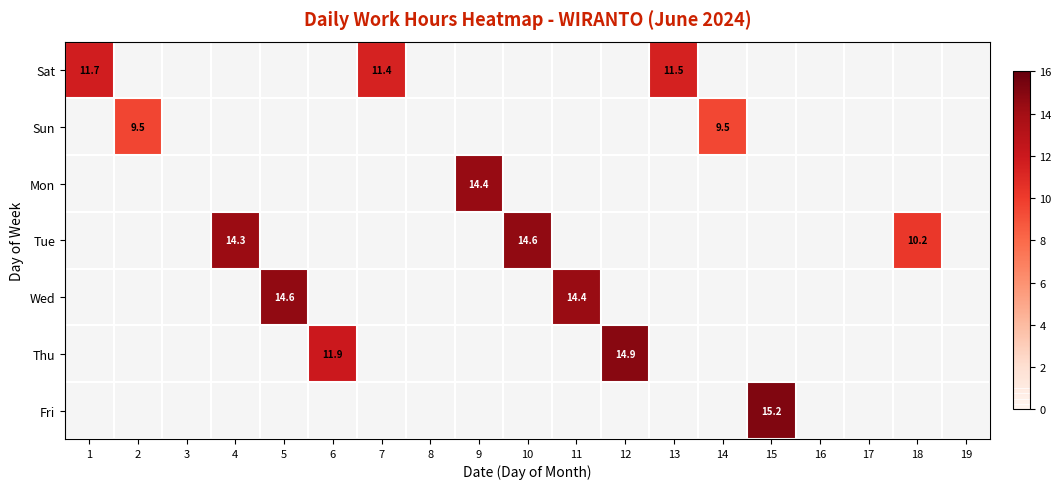

At which label does Tue first exceed 14?

4